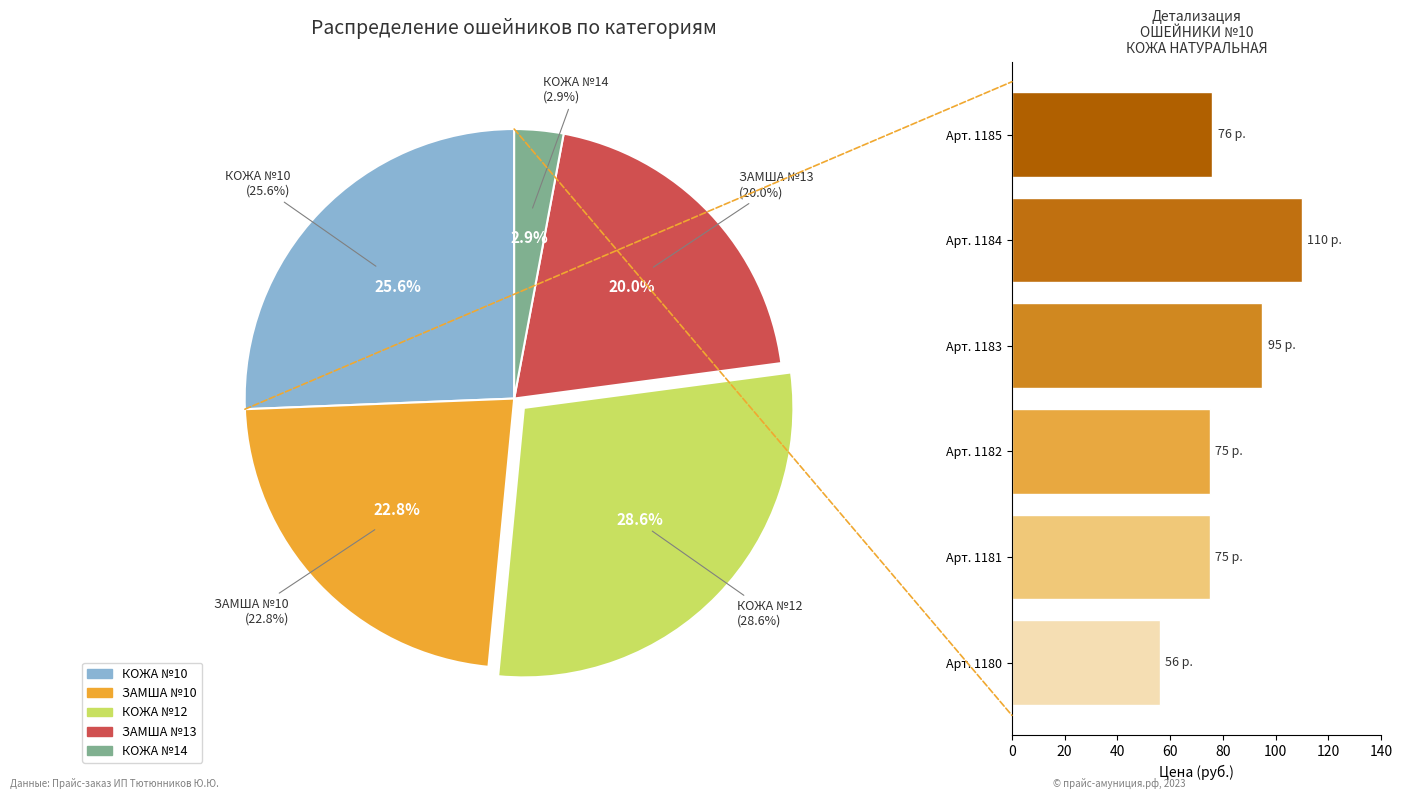

Is Арт. 1180 the majority of the pie?

No